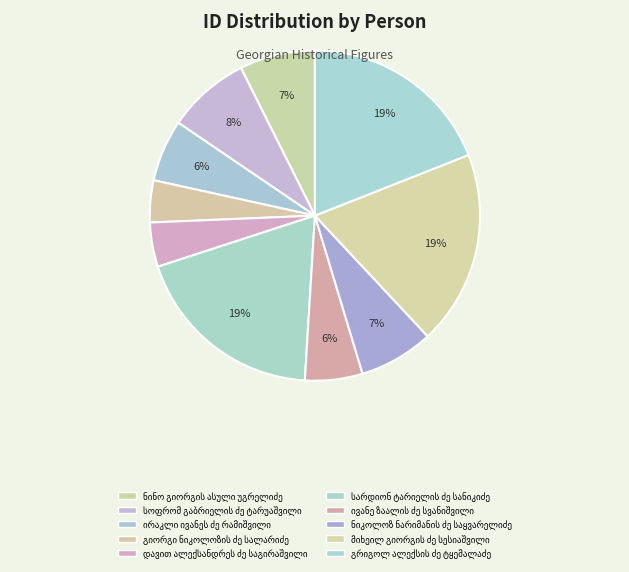

What percentage is the გრიგოლ ალექსის ძე ტყემალაძე slice, to the nearest percent?

19%